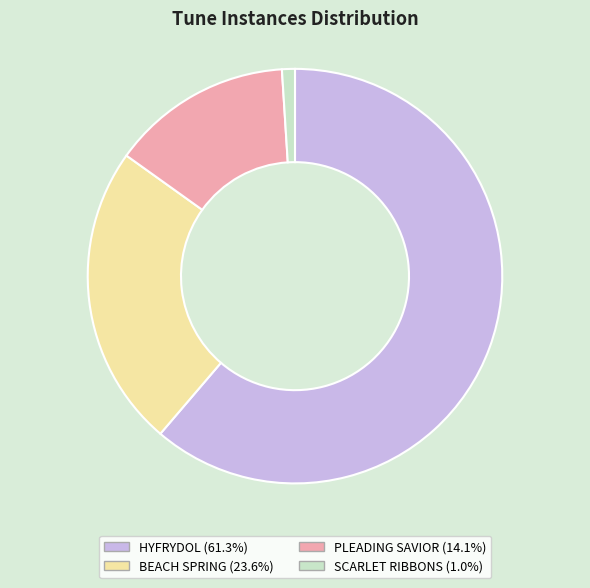

Does any single category account for the majority?

Yes